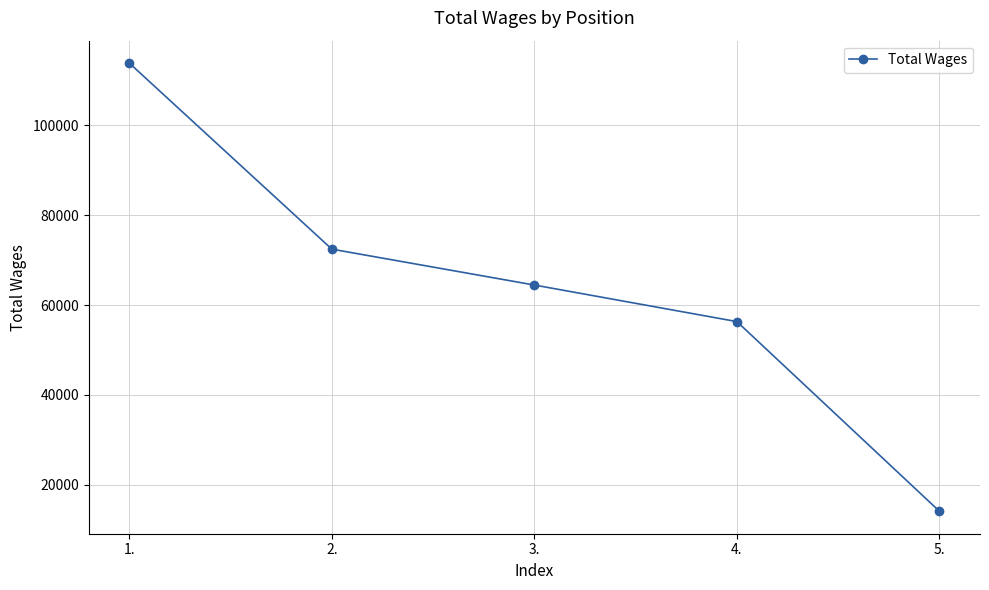

At which label is the value closest to 63962?

3.